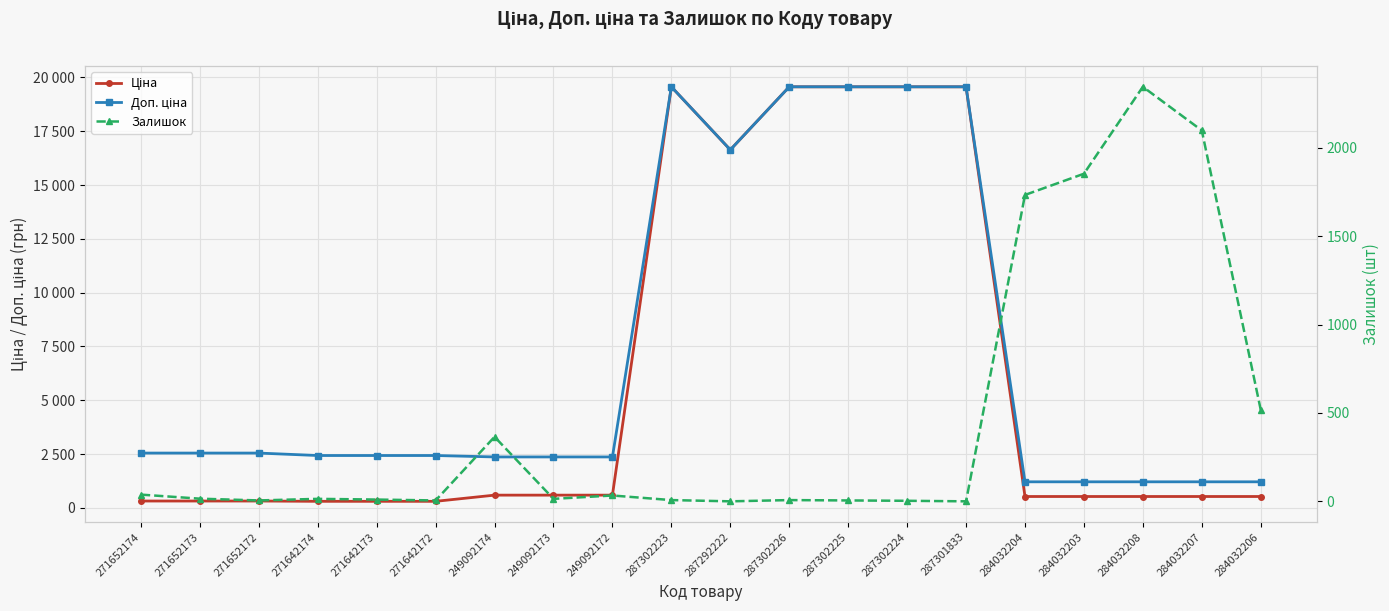

At which label does Залишок reach its minimum?

287292222